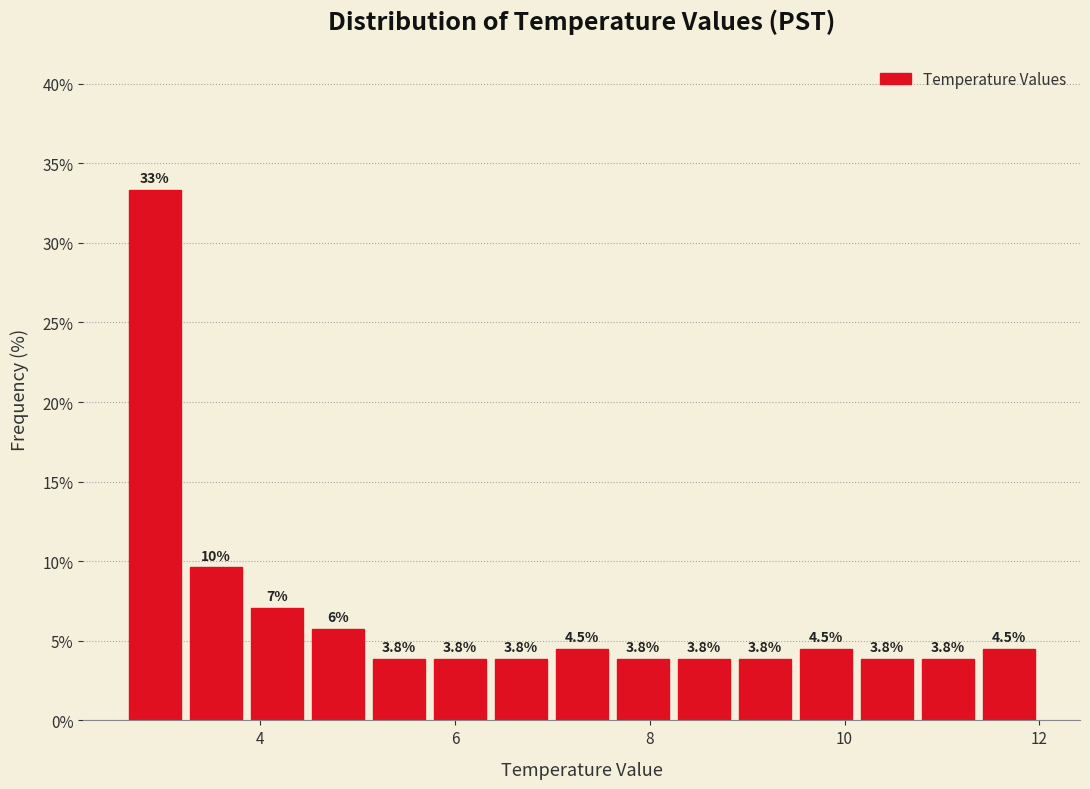

Read against the x-axis, roughly where is the centre of the tallest bar?

3.0